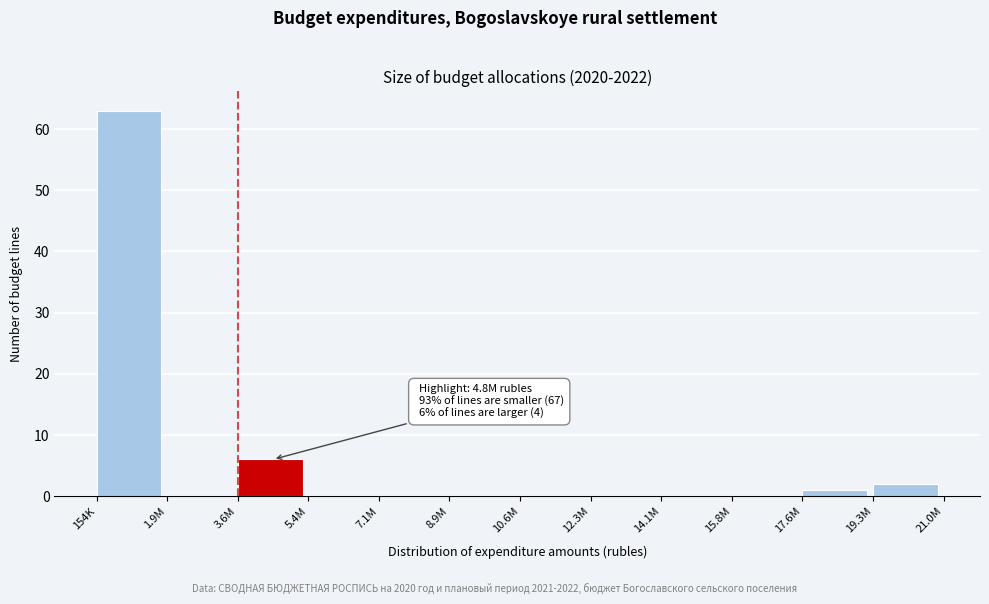

Reading left to right, transcribe all the data shown in this chart.

154K=63	1.9M=0	3.6M=6	5.4M=0	7.1M=0	8.9M=0	10.6M=0	12.3M=0	14.1M=0	15.8M=0	17.6M=1	19.3M=2